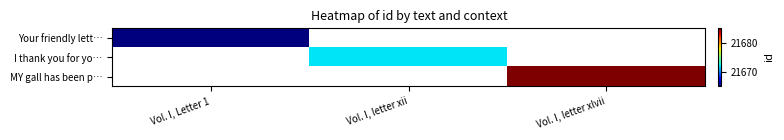

Rank the series by their average value, from lowest to highest.

Your friendly lett…, I thank you for yo…, MY gall has been p…